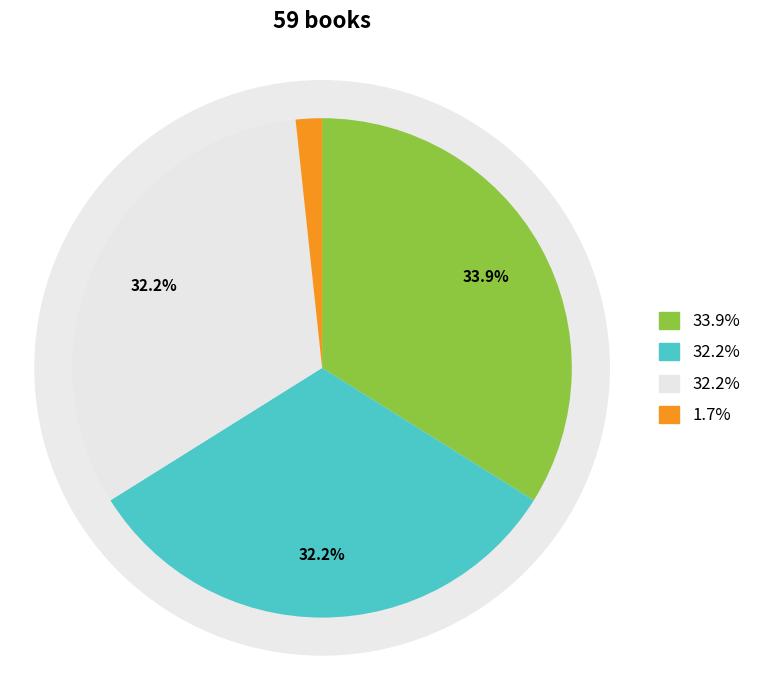

Combined, what portion of the pie is Trade Paperback and eBook?

66.1%